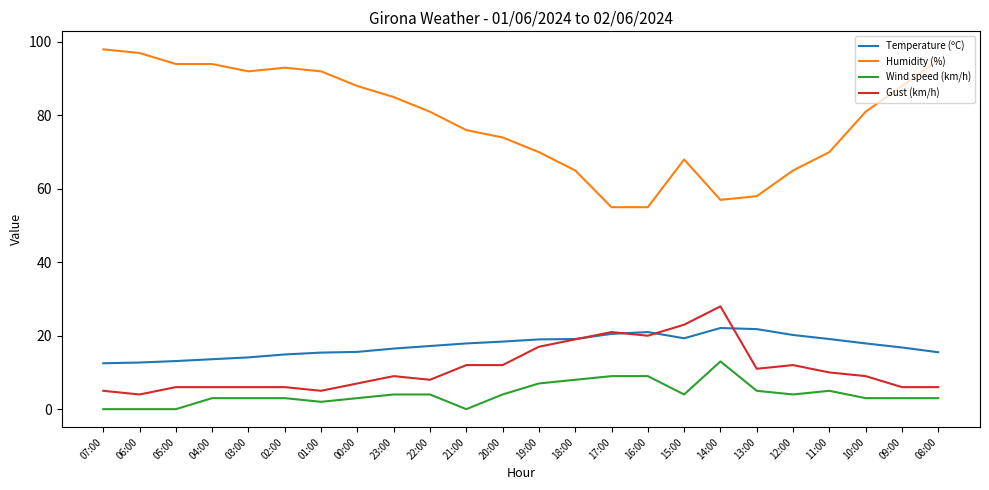

List the series in order of their peak value, lowest first.

Wind speed (km/h), Temperature (ºC), Gust (km/h), Humidity (%)